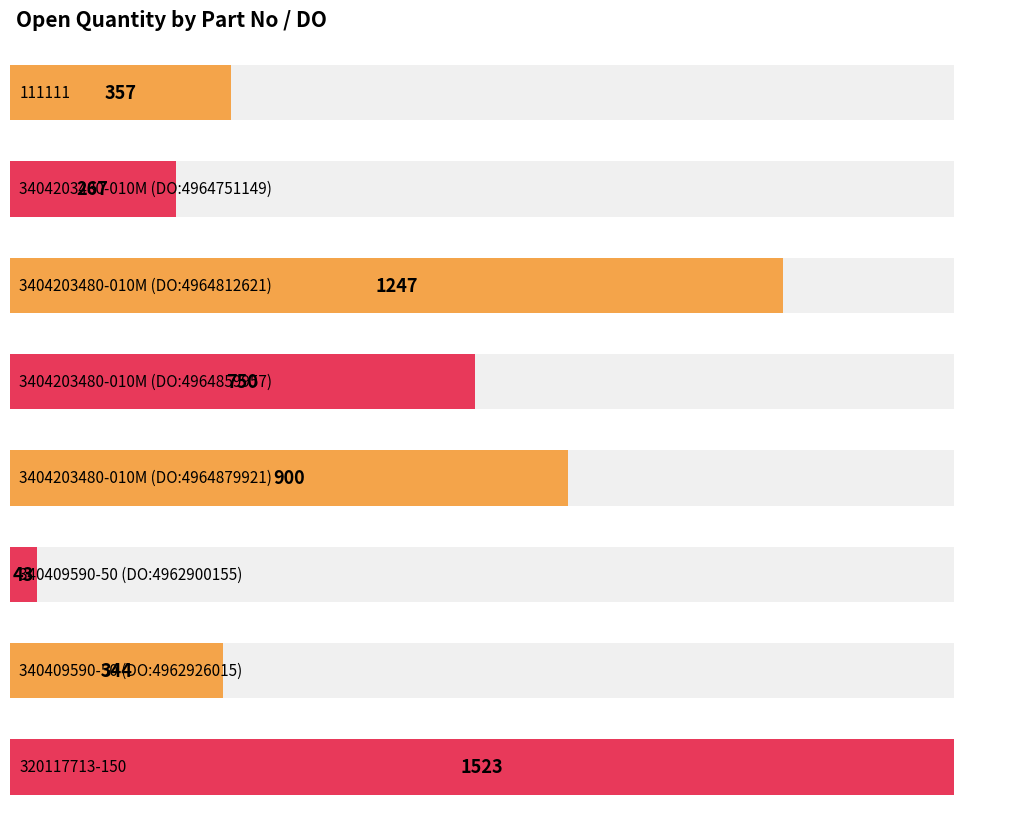

What is the smallest value displayed?

43